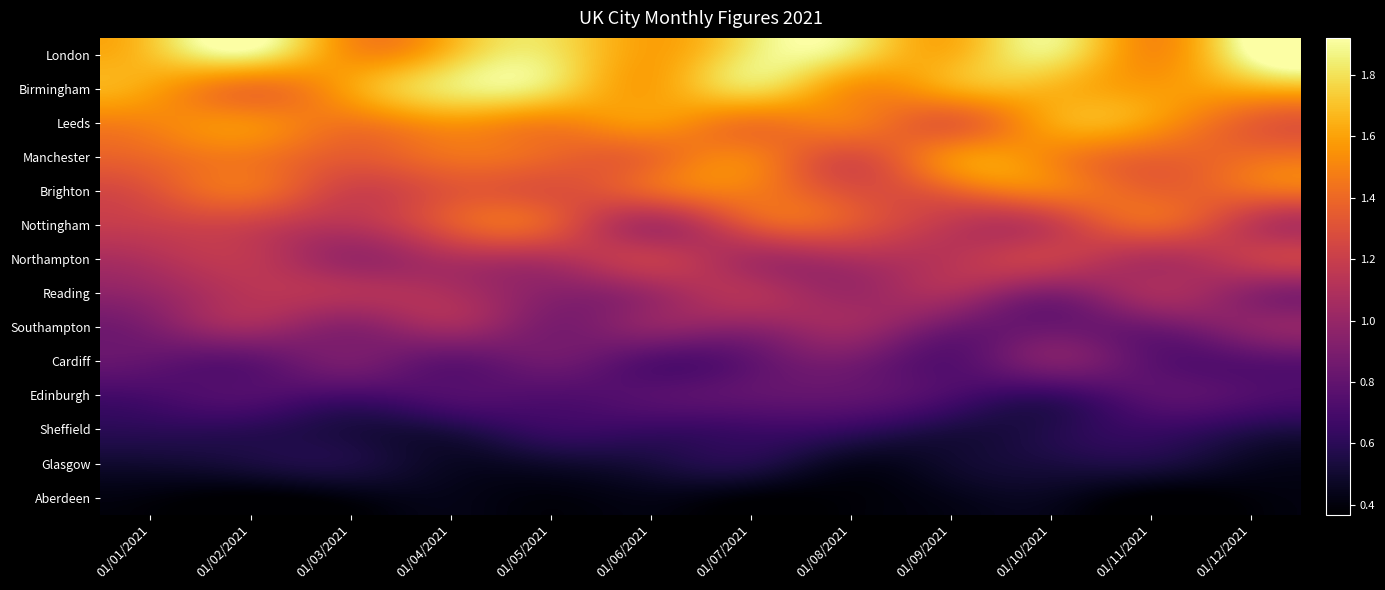

At which category is the sum across all series the highest?

01/07/2021